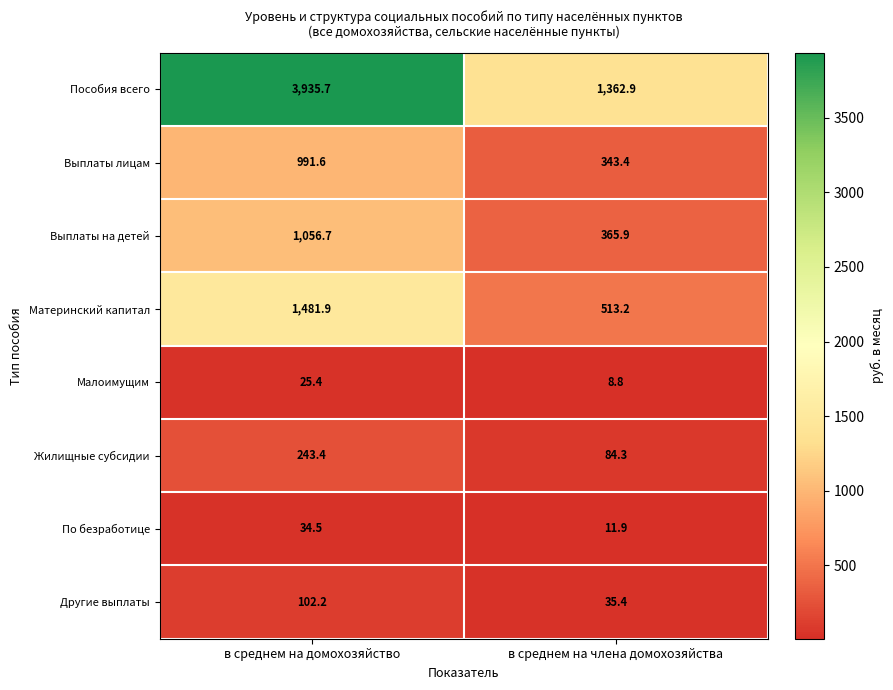

Which series changed the most between в среднем на домохозяйство and в среднем на члена домохозяйства?

Пособия всего